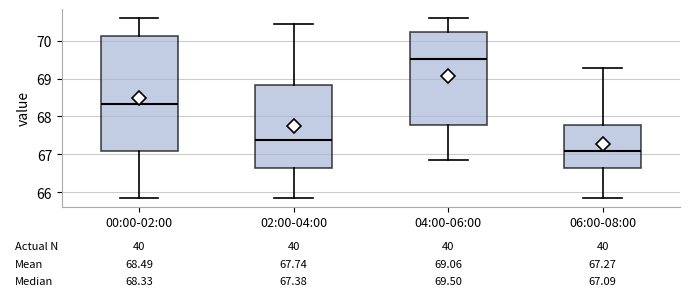

Which box is the tallest, from its lower edge to its upper edge?

00:00-02:00